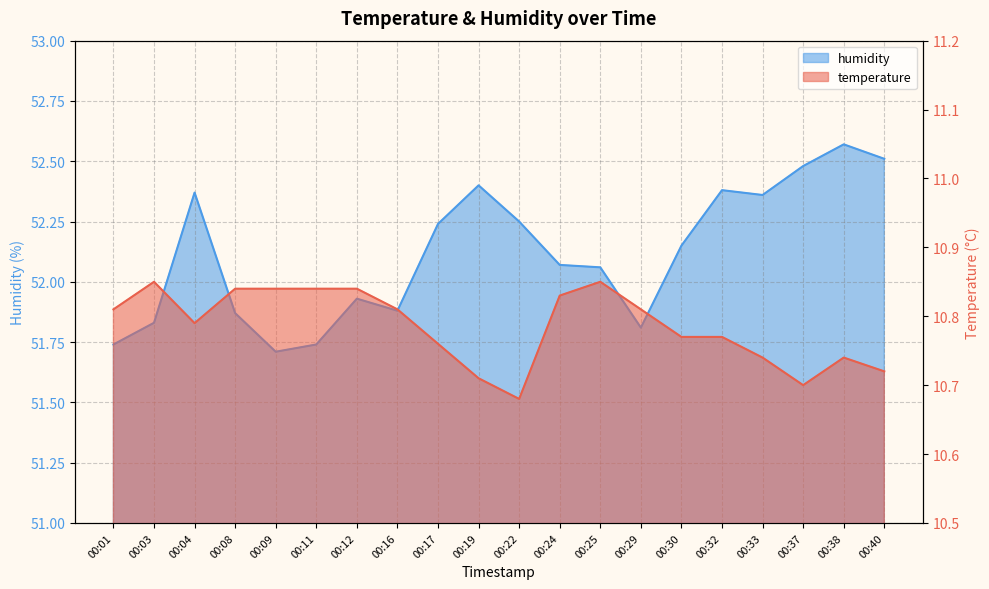

At which label is humidity closest to 52?

00:25